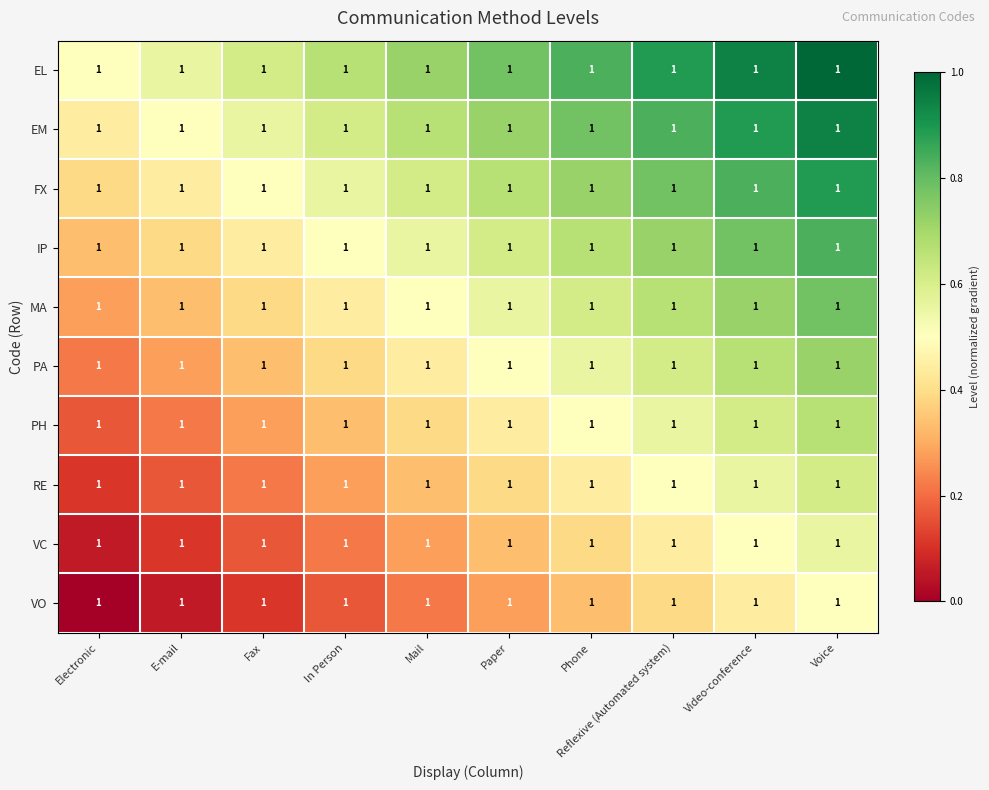

What is the difference between the maximum and minimum values in the PA series?

0.5